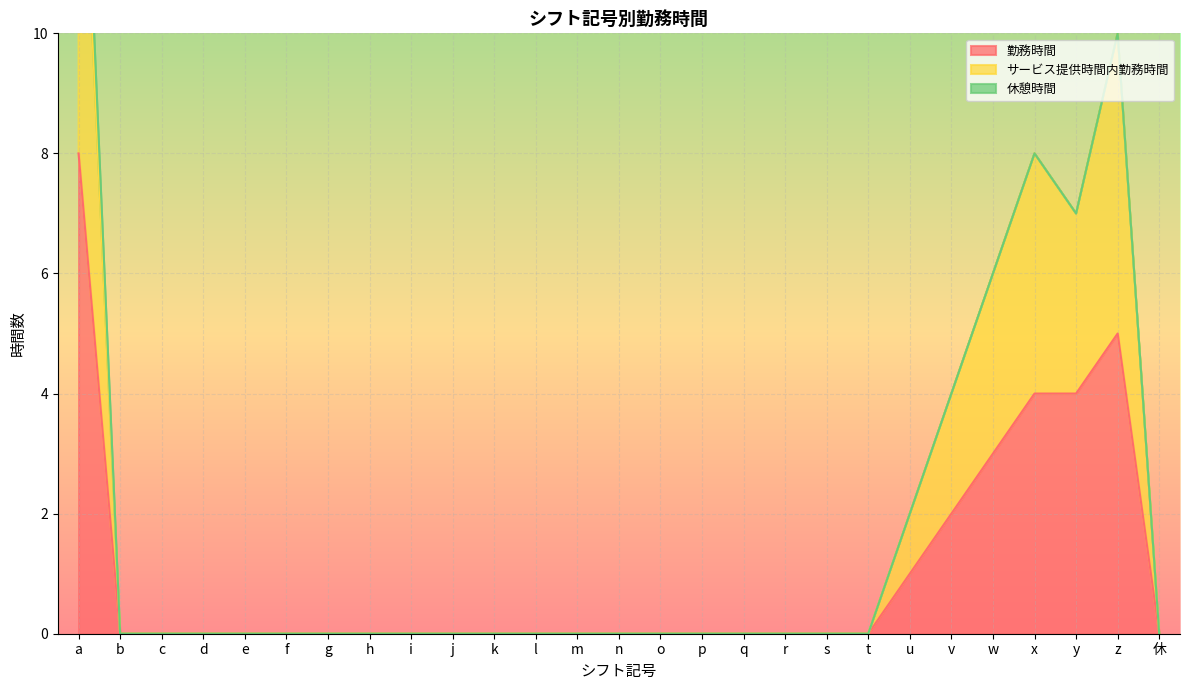

What value does the サービス提供時間内勤務時間 series have at z, to the nearest 10?

10